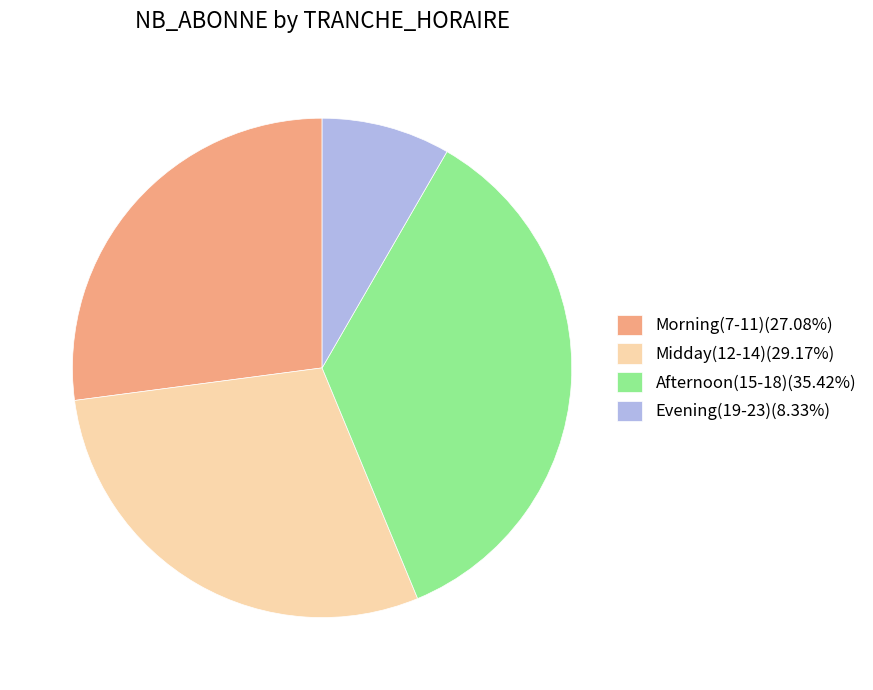

Is there any slice that represents more than half of the pie?

No